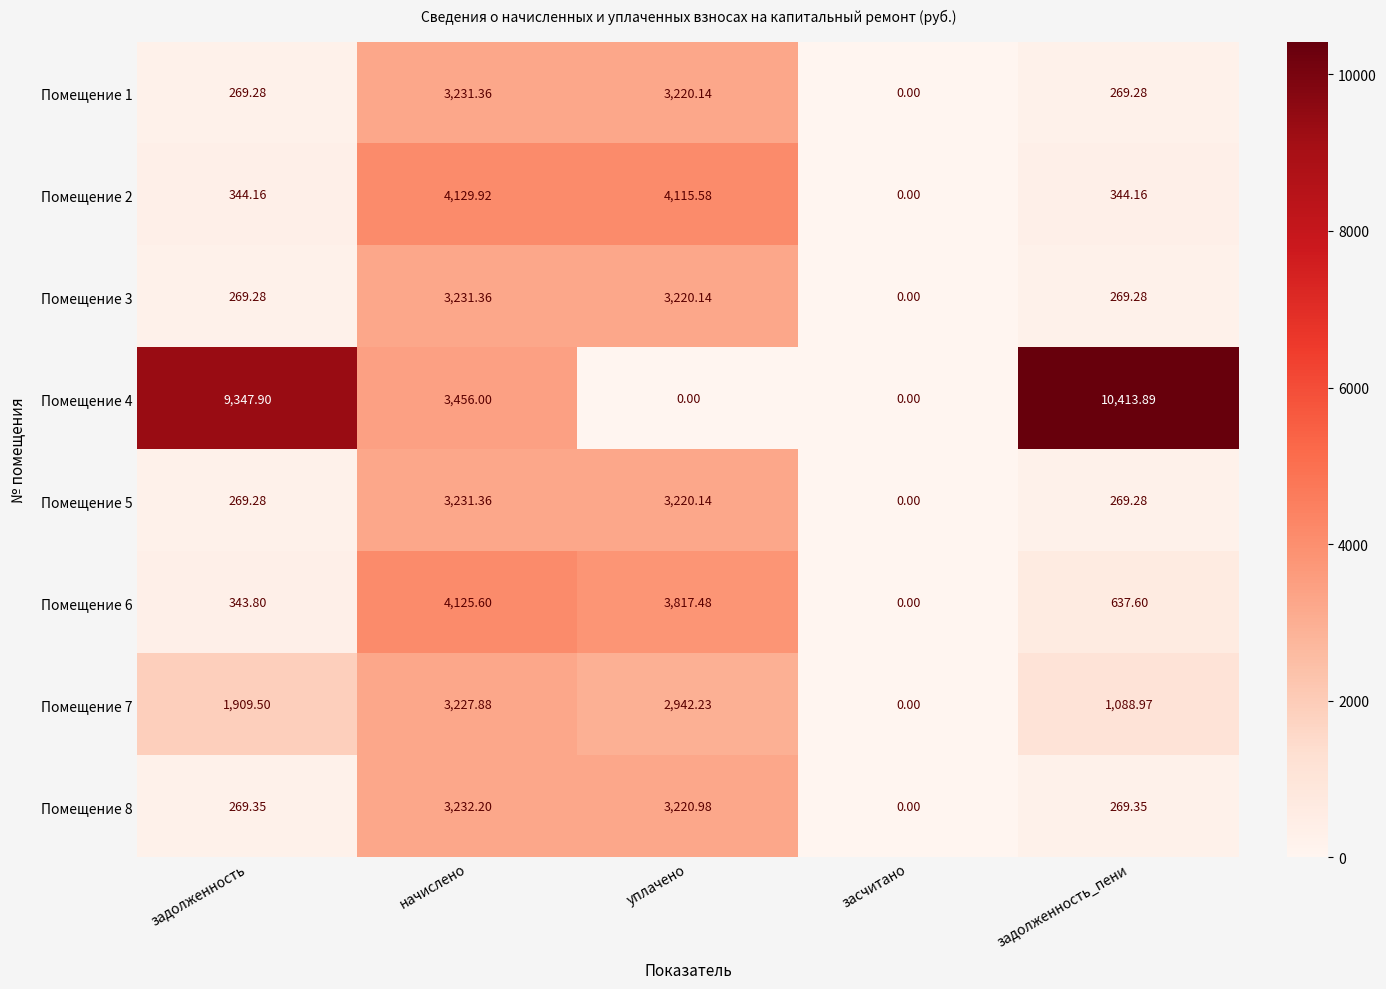

At which label is Помещение 4 closest to 5206?

начислено